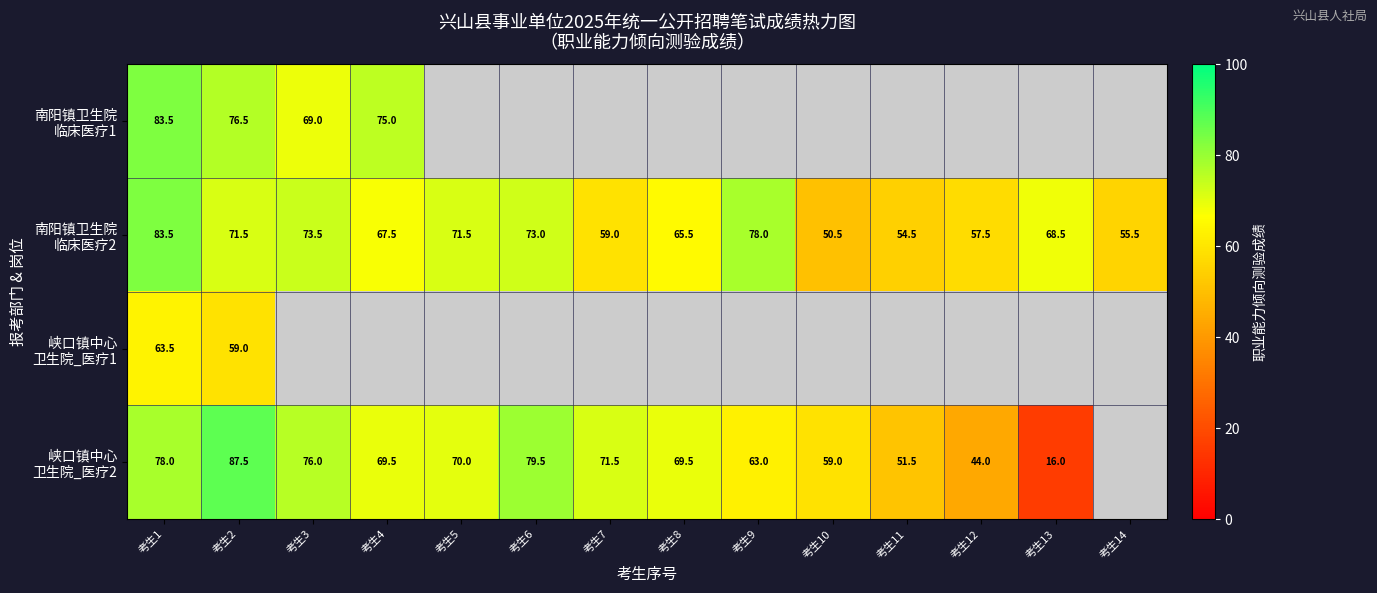

How many values in 南阳镇卫生院 临床医疗1 are above zero?

4